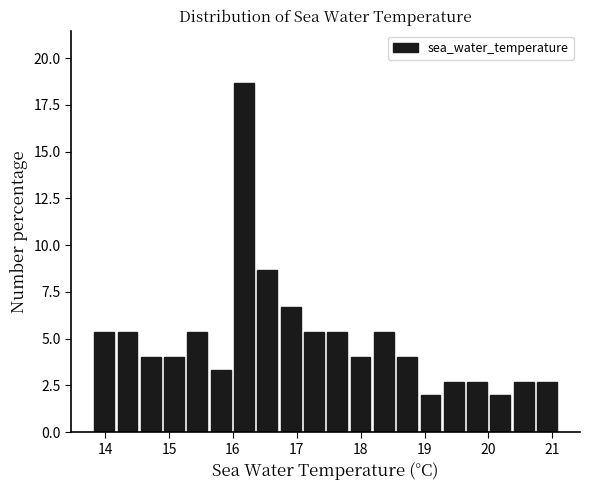

Read against the x-axis, roughly where is the centre of the tallest bar?

16.2